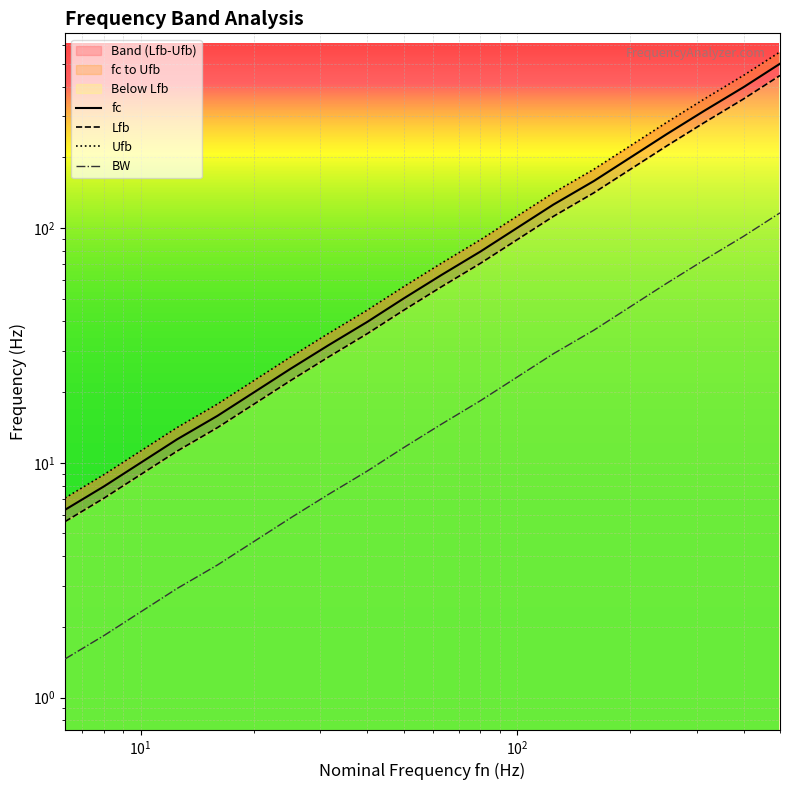

True or false: fc and Ufb cross at least once.

False